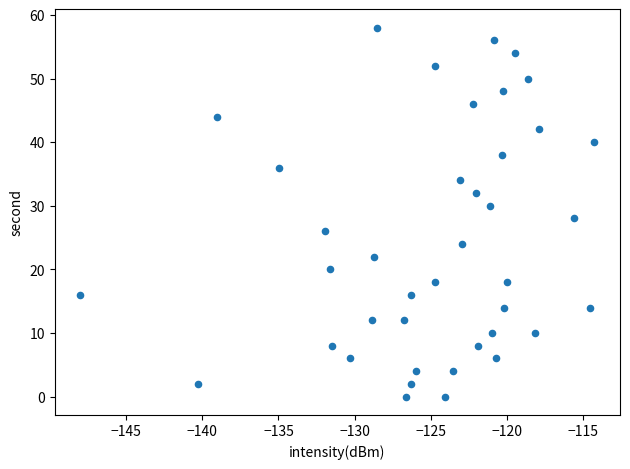

What is the range of Y values (max minus min)?

58